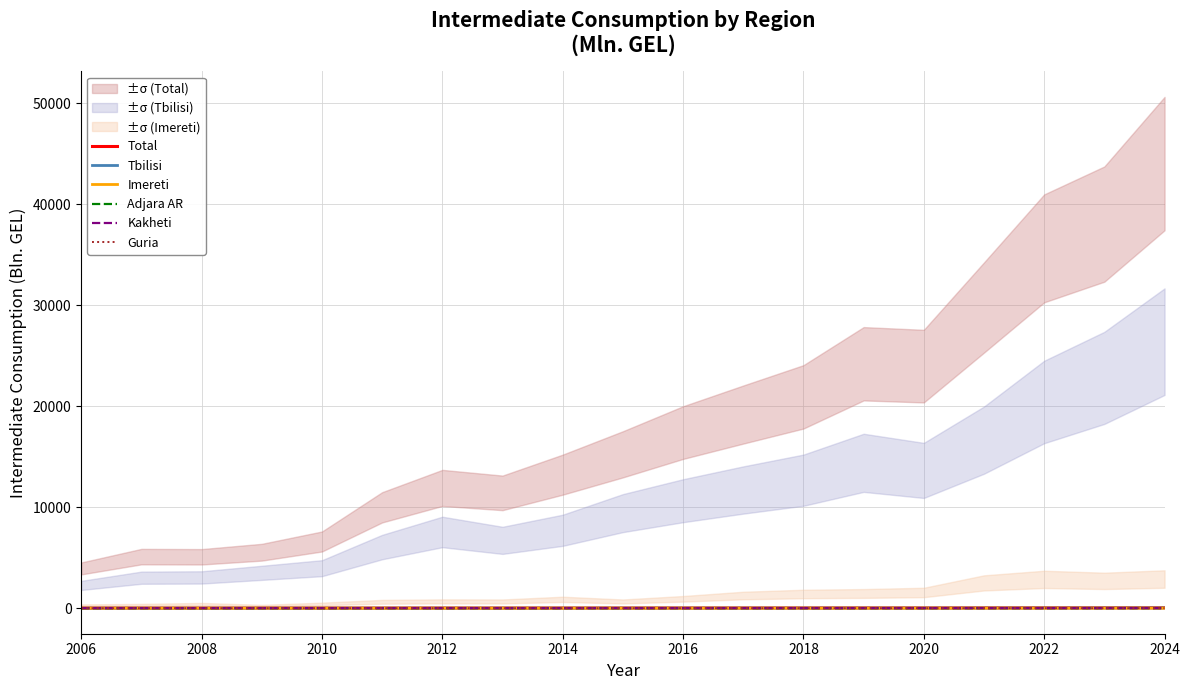

What are all the series names shown in the legend?

Total, Tbilisi, Imereti, Adjara AR, Kakheti, Guria